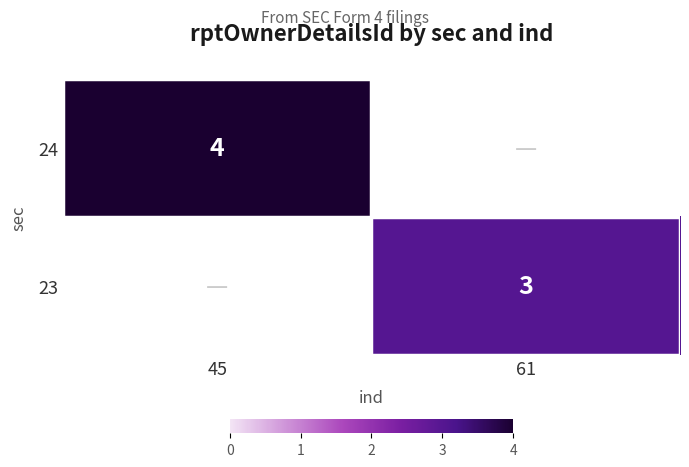

The value of 24 at 45 is 7. True or false?

False